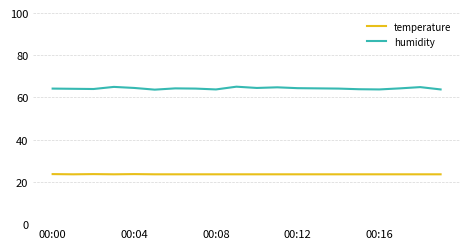

List the series in order of their peak value, highest first.

humidity, temperature